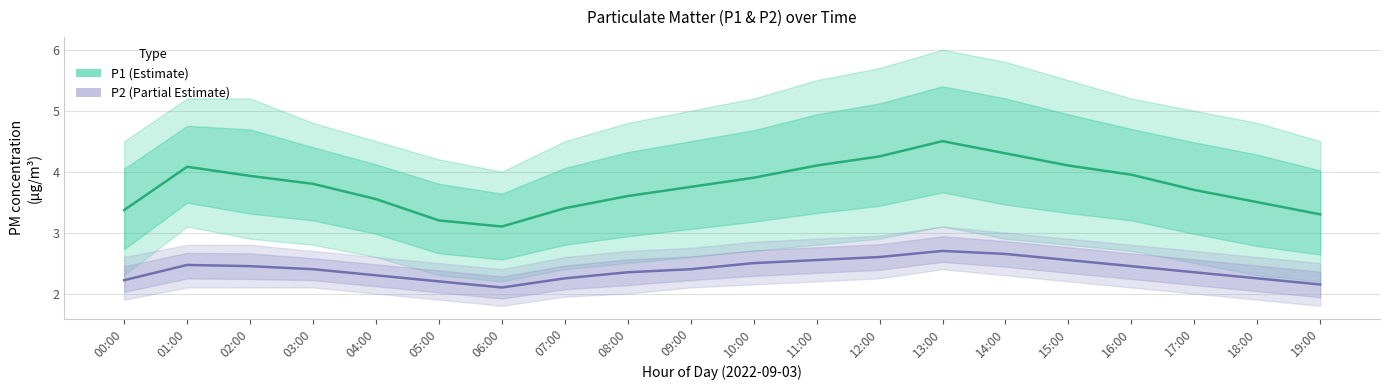

Is this an area chart (filled region under the line)?

No